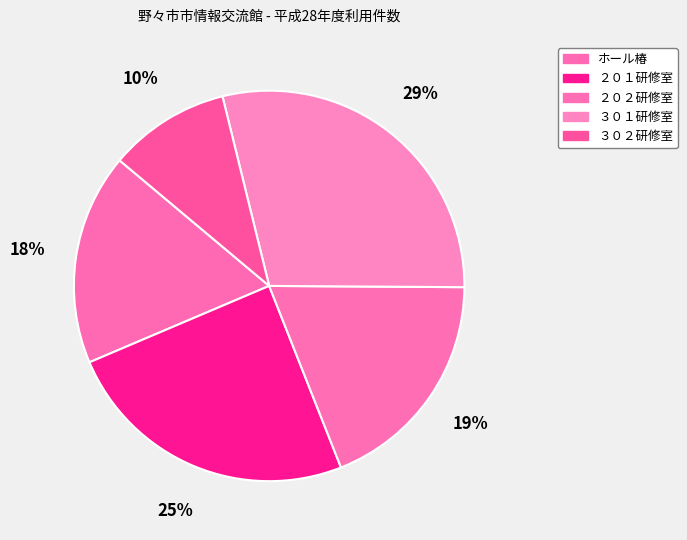

How many segments does this pie chart have?

5